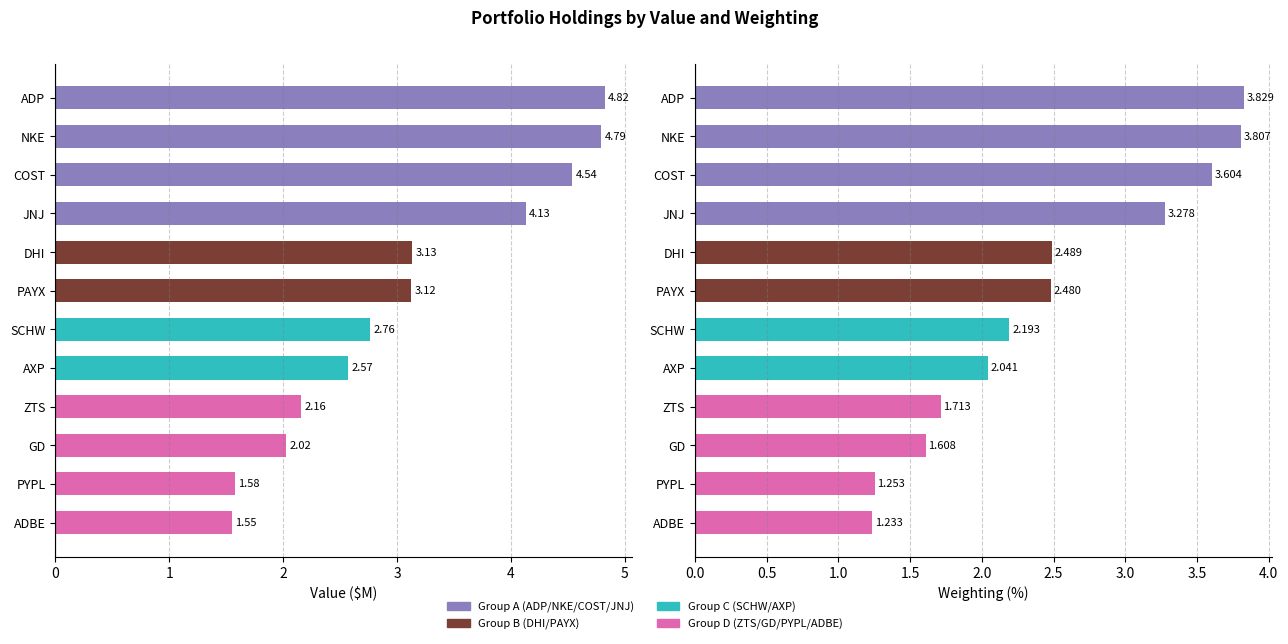

Which series has the largest total across all categories?

Value (M)